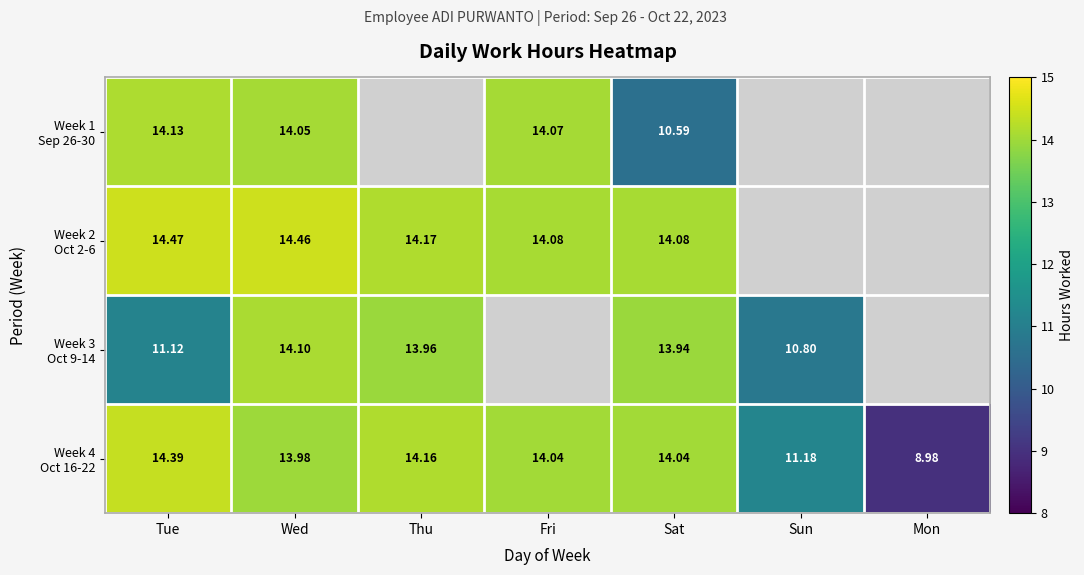

What is the lowest value of the Week 3 Oct 9-14 series?

10.8